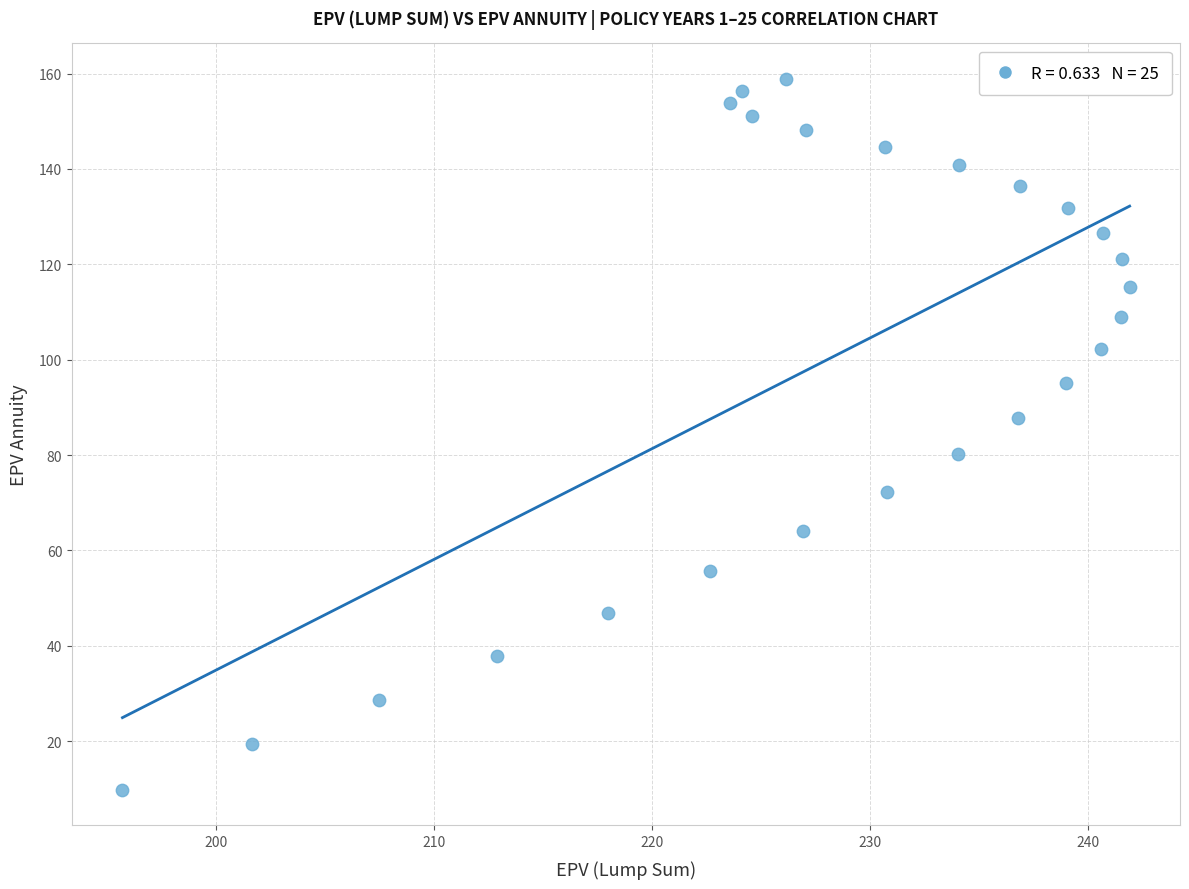

What is the range of X values (max minus min)?

46.2